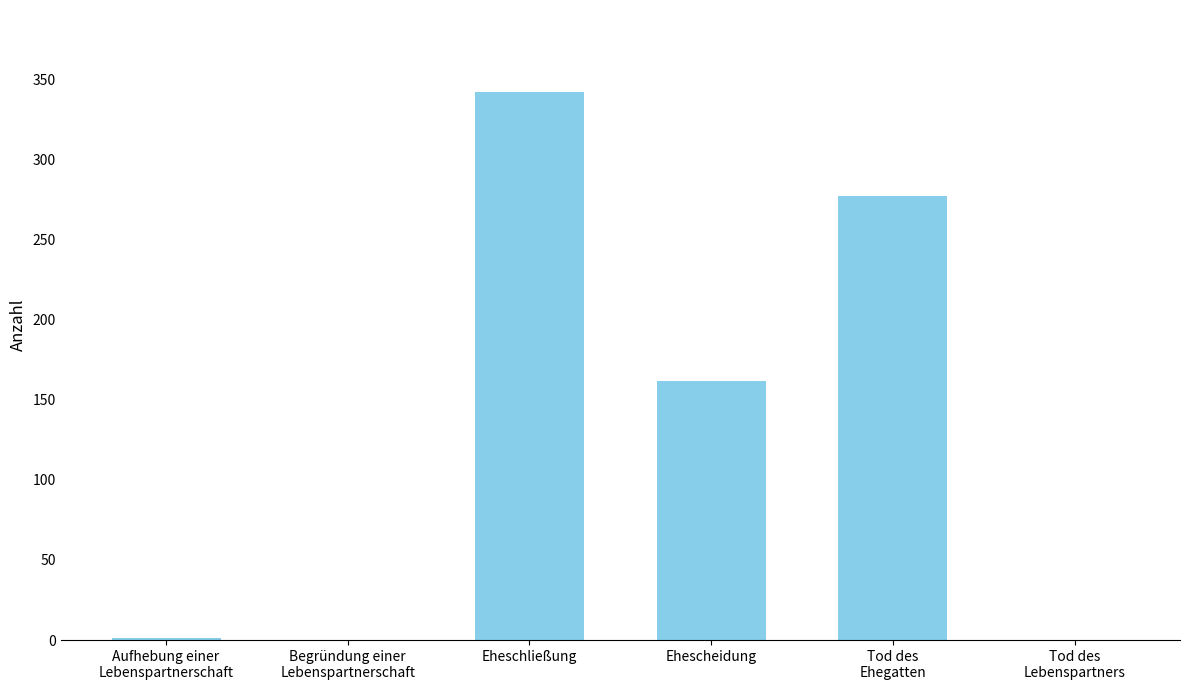

Is it true that the value at Ehescheidung is 162?

True